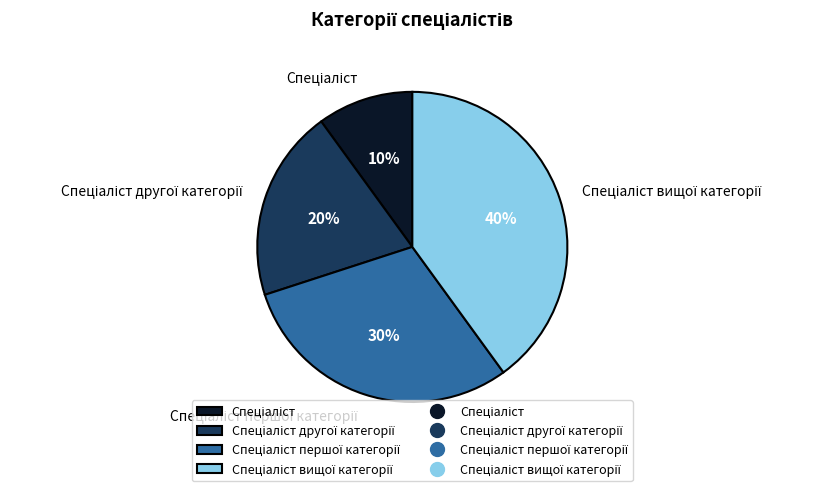

To the nearest percent, what is the difference between the largest and smallest slice percentages?

30%